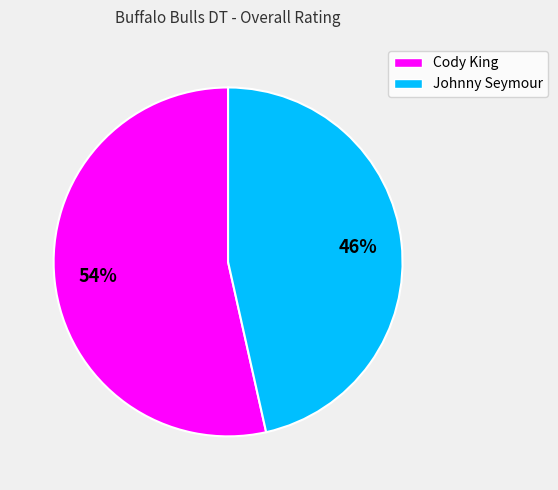

Which category has the smallest portion of the pie?

Johnny Seymour